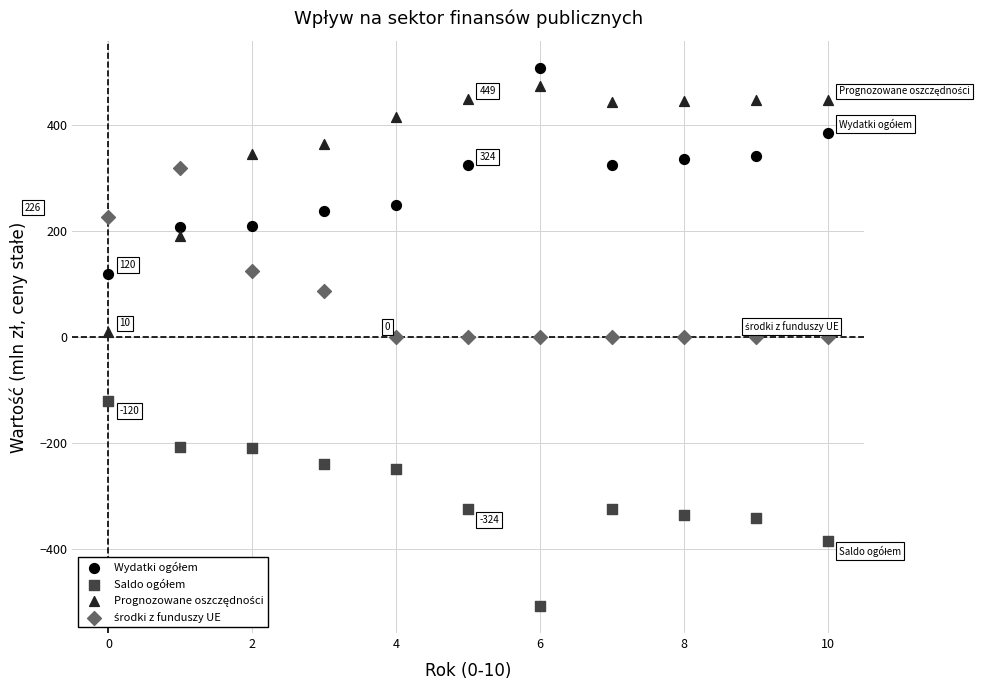

Across all data points, what is the range of Y values (max minus min)?

1015.6